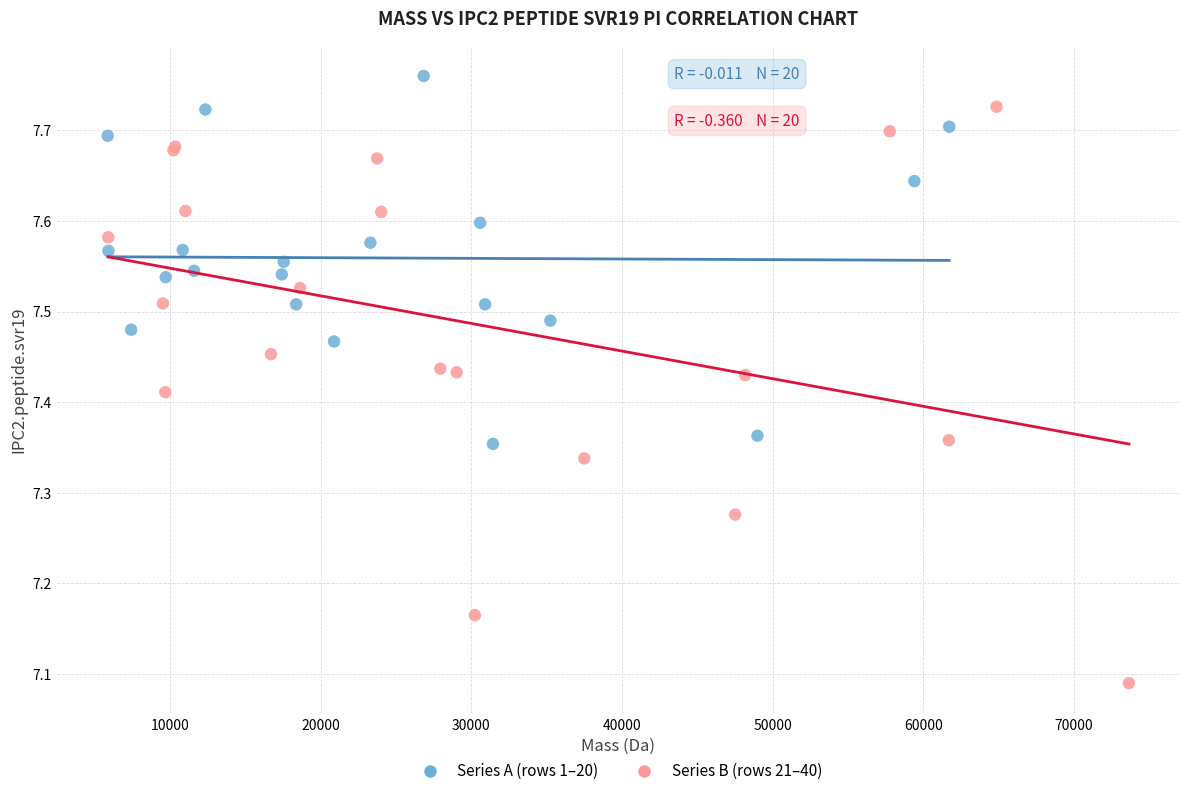

Which series contains the lowest Y value?

Series B (rows 21–40)